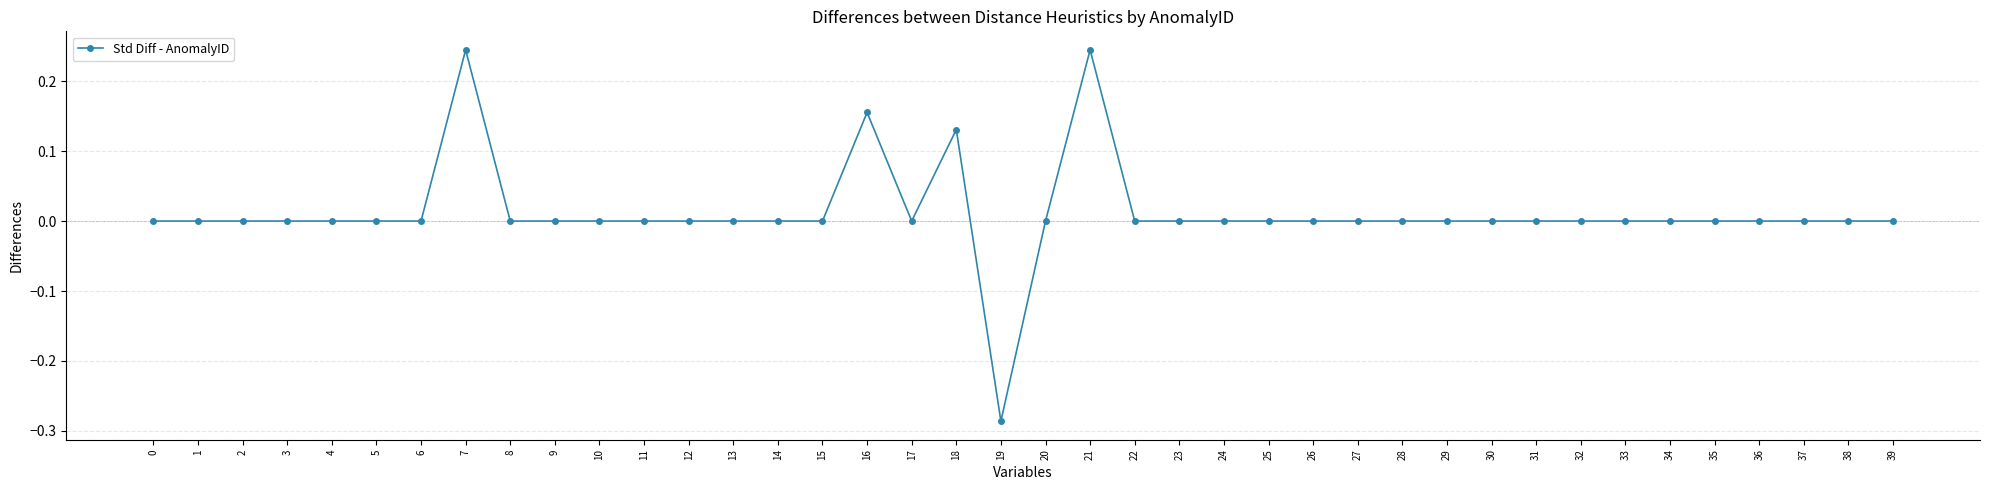

Count the number of data series in this chart.

1